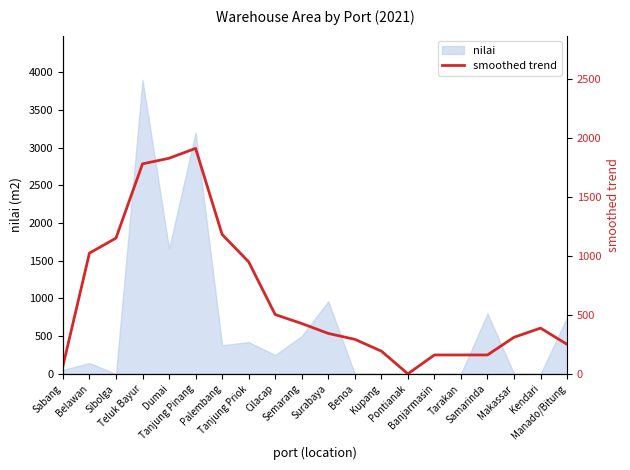

What is the highest value of the nilai series?

3900